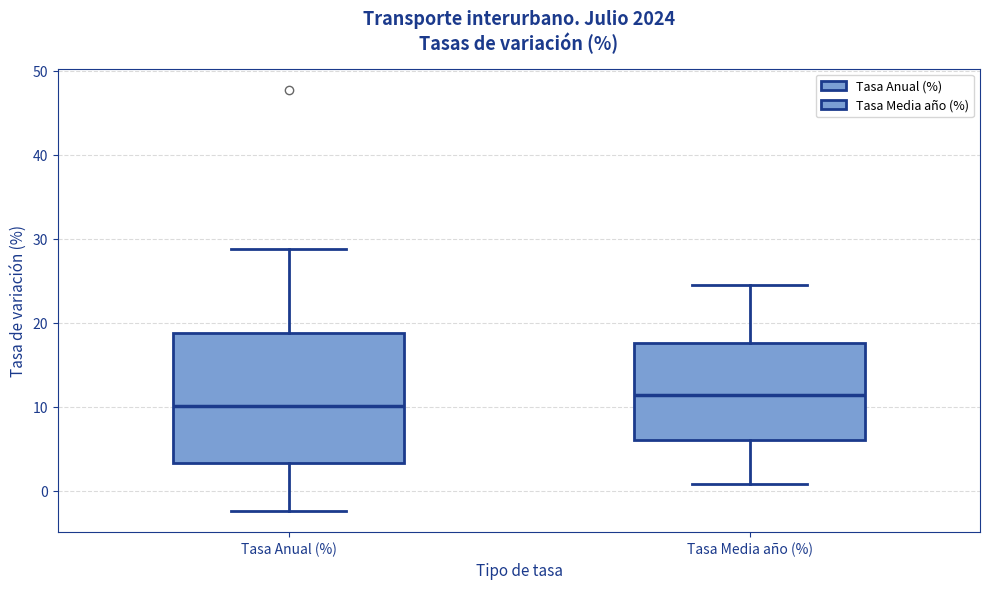

Which box's median line is the lowest?

Tasa Anual (%)